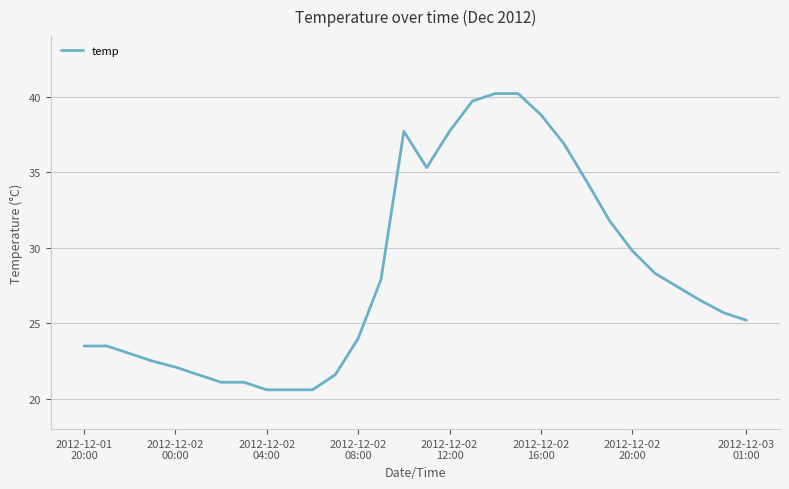

What is the minimum value shown in the chart?

20.6